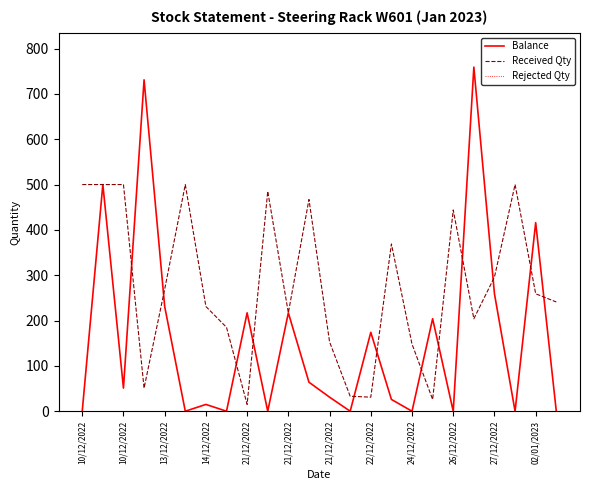

What is the highest value of the Balance series?

759